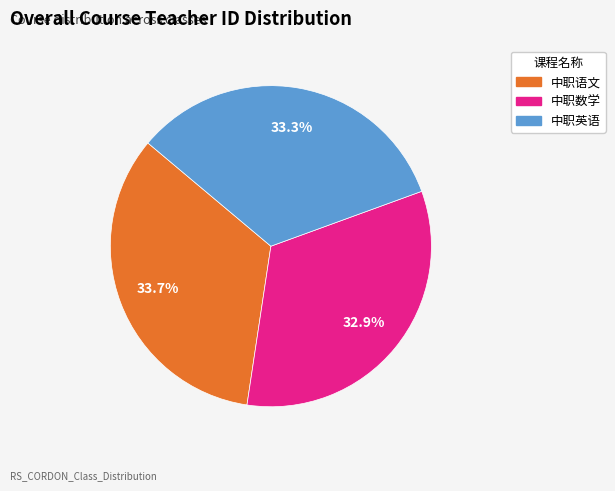

Do 中职英语 and 中职语文 together represent more than half of the pie?

Yes